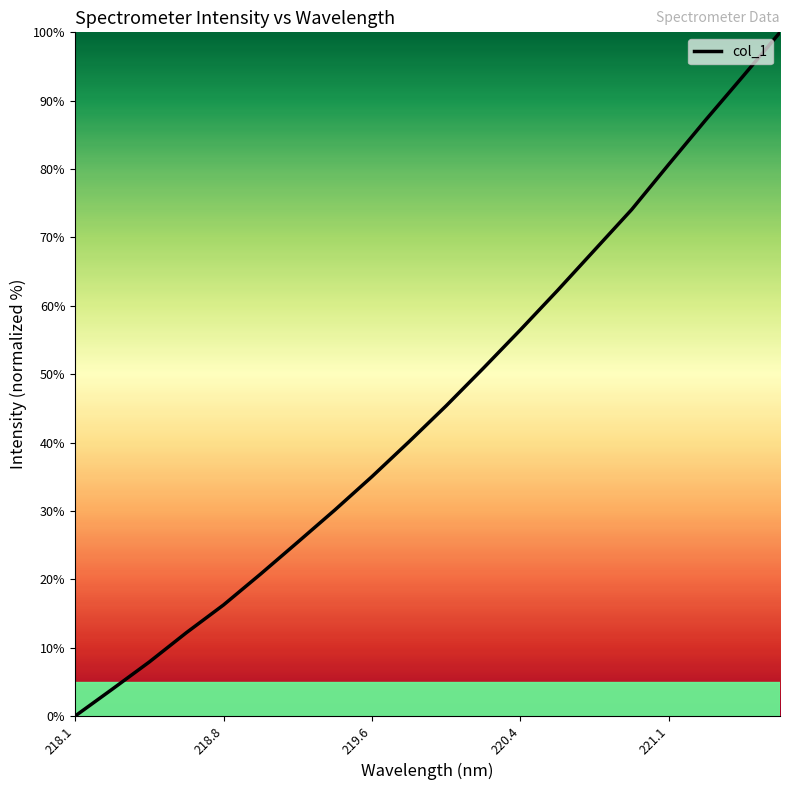

What is the greatest value displayed?

100.0